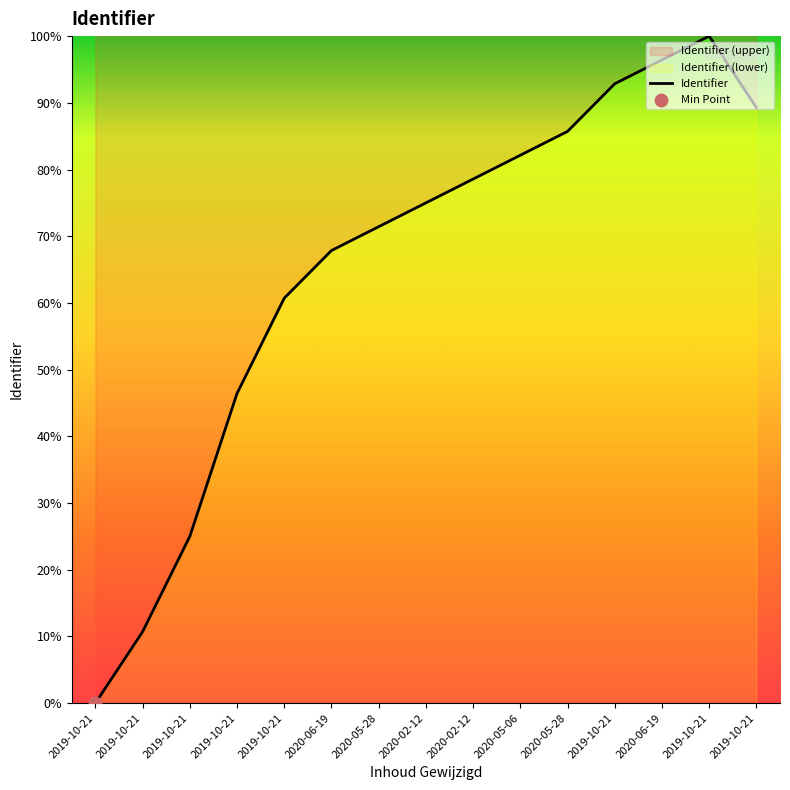

What is the change in value from 2019-10-21 to 2020-05-28?

+60.7